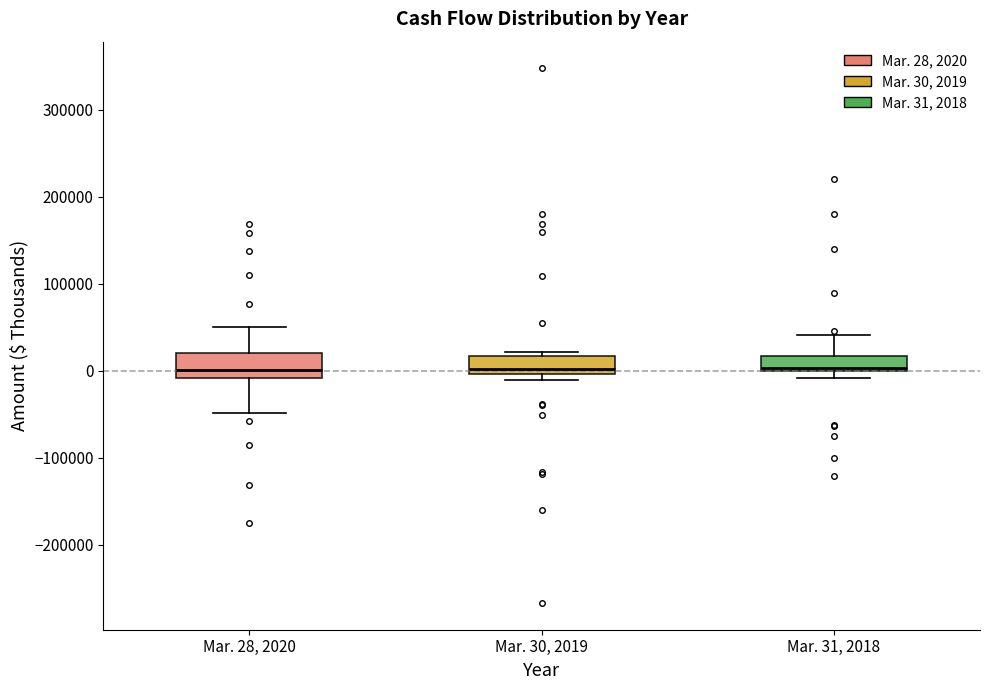

Reading left to right, transcribe this box plot: for each box, give where its median line is, the range the box spans, and where its two whiskers end, as read against the y-axis. The values are not printed on the chart, so give them approximately, as read against the axis.

Mar. 28, 2020: median 0, box -10000 to 20000, whiskers -50000 to 50000
Mar. 30, 2019: median 0 (just above the box's lower edge), box 0 to 20000, whiskers -10000 to 20000 (just above the box's upper edge)
Mar. 31, 2018: median 0 (just above the box's lower edge), box 0 to 20000, whiskers -10000 to 40000